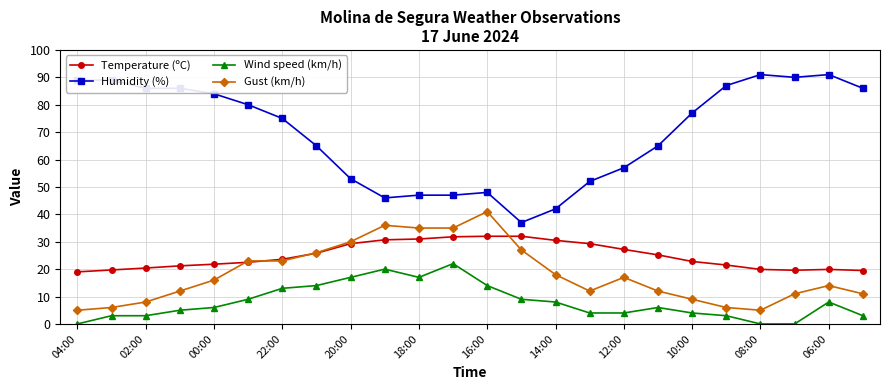

What is the greatest value displayed?

91.0